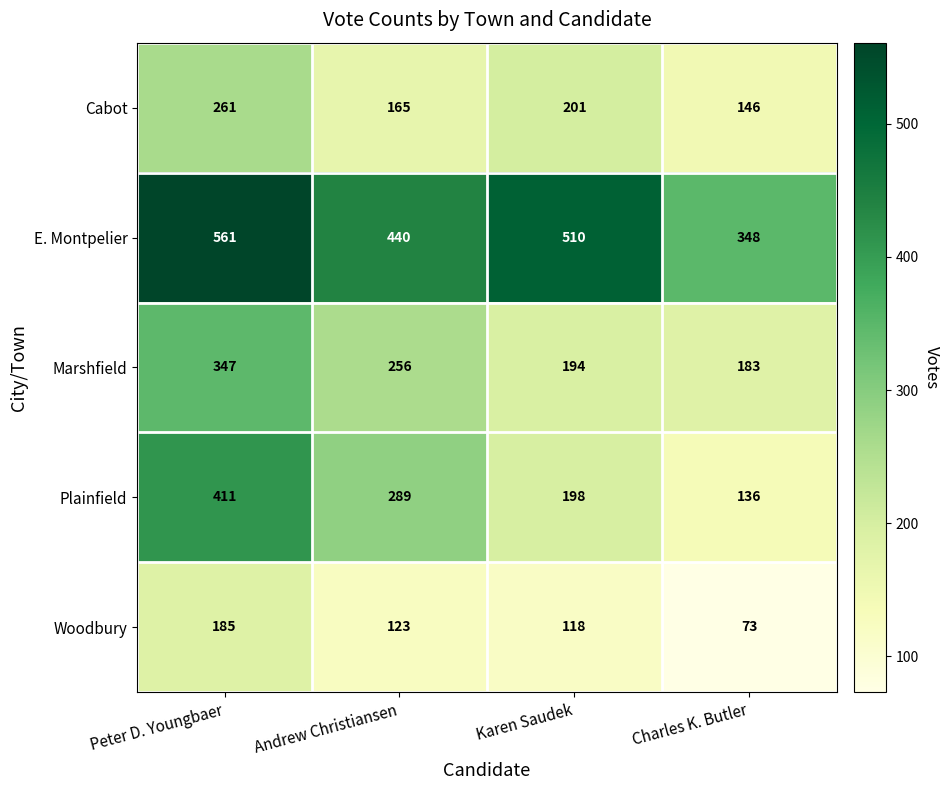

Read the Marshfield value at Andrew Christiansen, to the nearest 10.

260